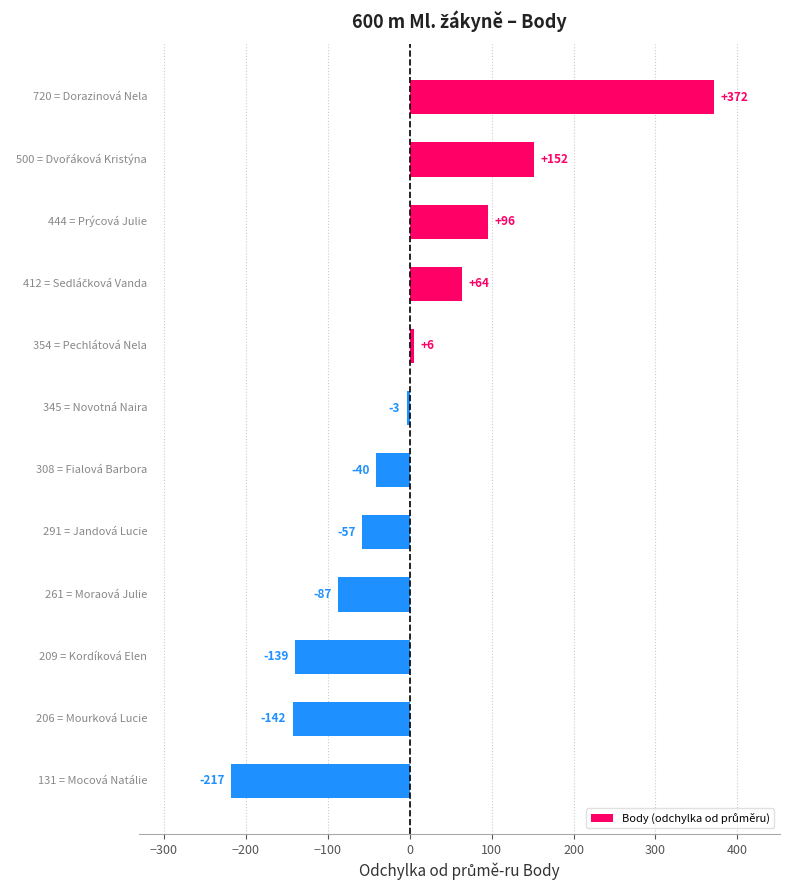

What is the difference between the maximum and second lowest values?

514.0